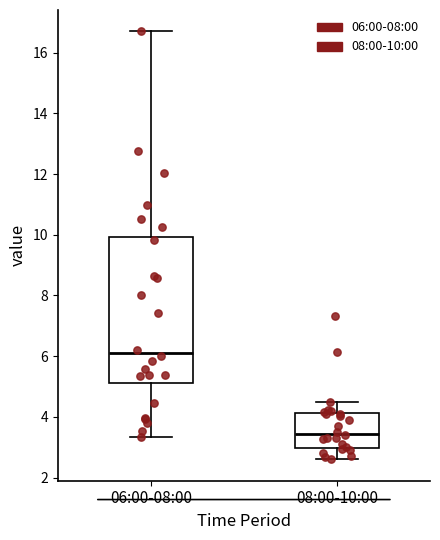

Reading left to right, transcribe this box plot: for each box, give where its median line is, the range the box spans, and where its two whiskers end, as read against the y-axis. The values are not printed on the chart, so give them approximately, as read against the axis.

06:00-08:00: median 6.2, box 5.2 to 10.0, whiskers 3.4 to 16.8
08:00-10:00: median 3.4, box 3.0 to 4.2, whiskers 2.6 to 4.6